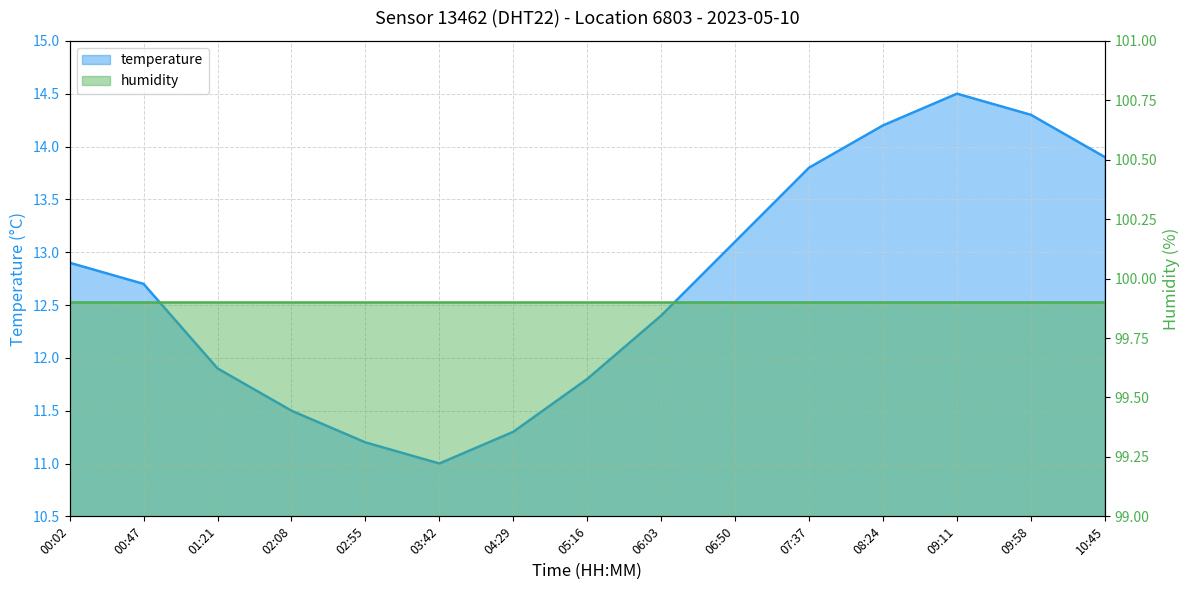

Which label corresponds to the smallest value in the chart?

03:42